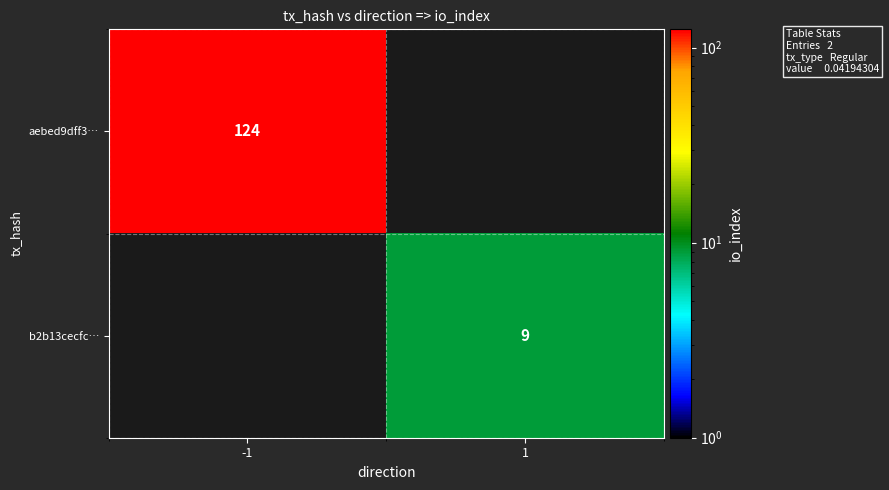

The aebed9dff3… series shows 124 at -1. True or false?

True